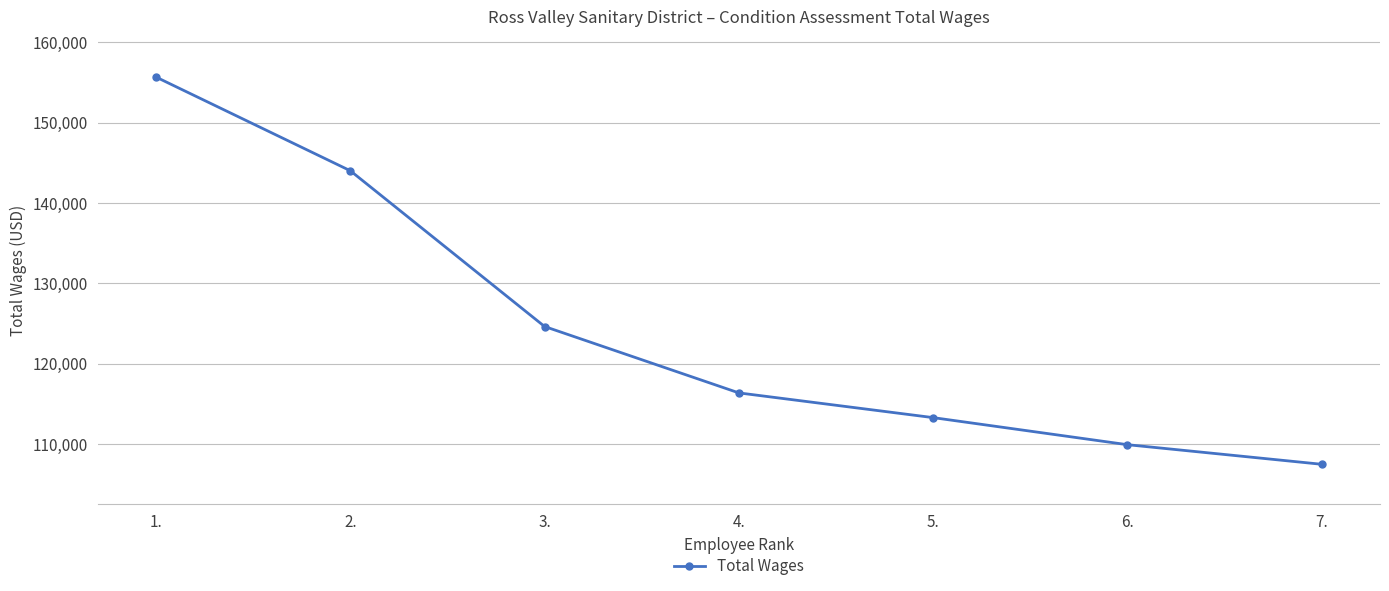

What is the value of the 4th point from the left?

116371